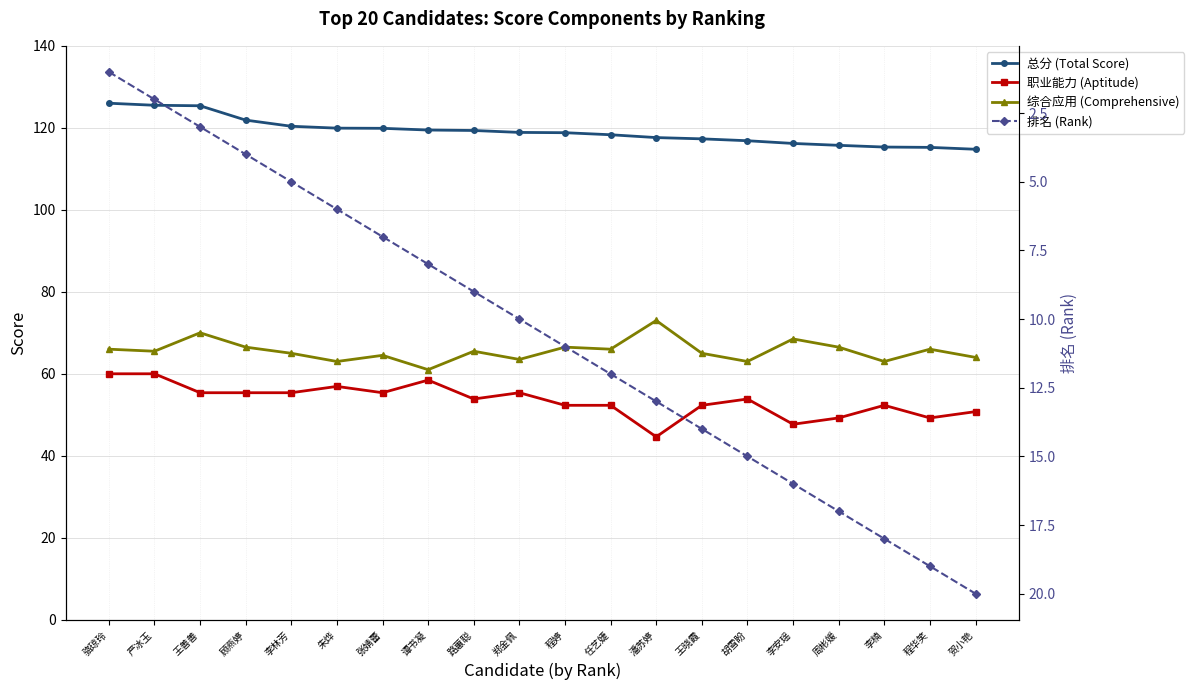

At which category is the sum across all series the highest?

王善善